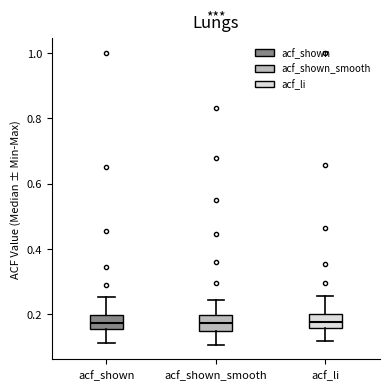

Where does the upper whisker of the box for acf_li end on the y-axis? The values are not printed on the chart, so give them approximately, as read against the axis.

0.26